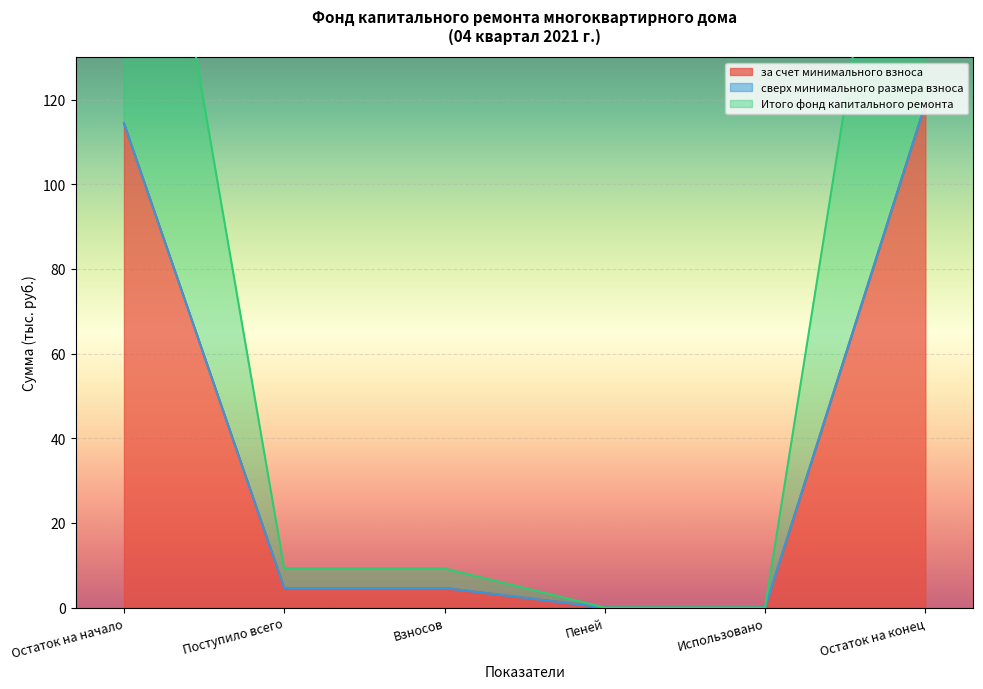

What is the highest value of the за счет минимального взноса series?

119.0